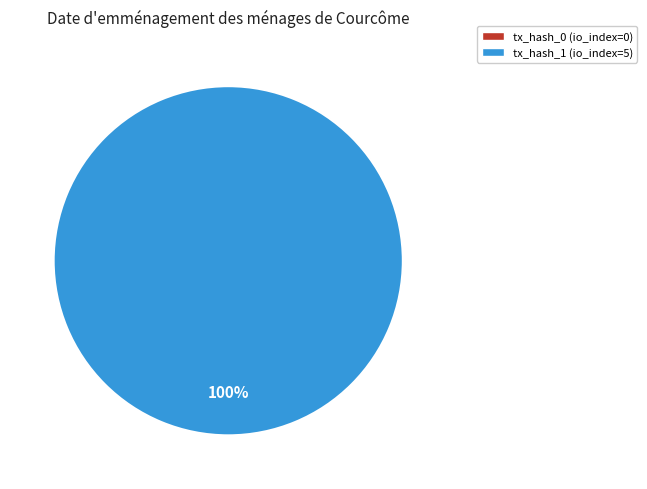

To the nearest percent, what is the average slice percentage?

50%